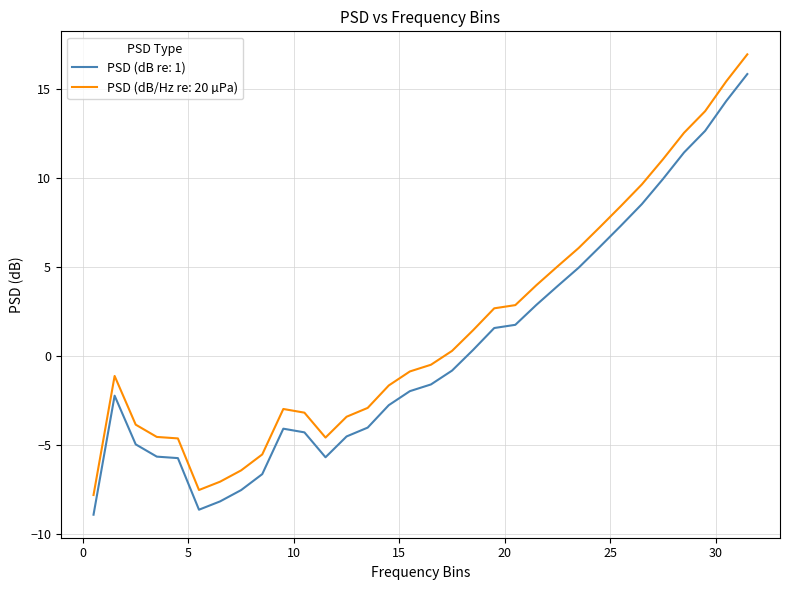

What is the smallest value displayed?

-8.9